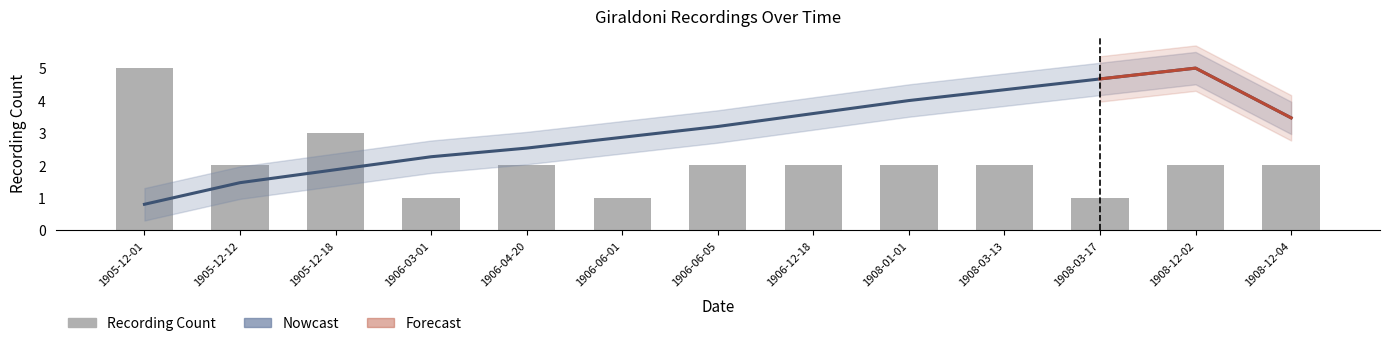

List the labels in order of value, largest first.

1905-12-01, 1905-12-18, 1905-12-12, 1906-04-20, 1906-06-05, 1906-12-18, 1908-01-01, 1908-03-13, 1908-12-02, 1908-12-04, 1906-03-01, 1906-06-01, 1908-03-17